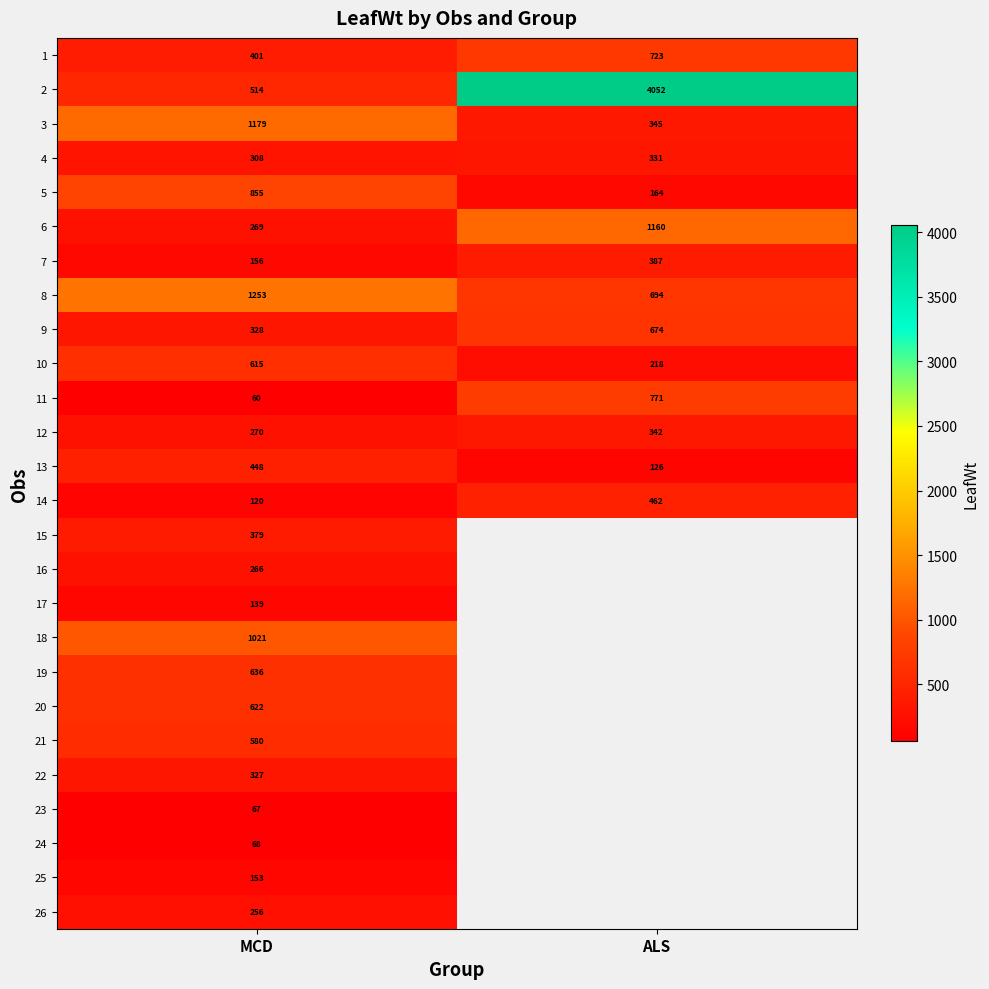

What is the minimum value shown in the chart?

60.2